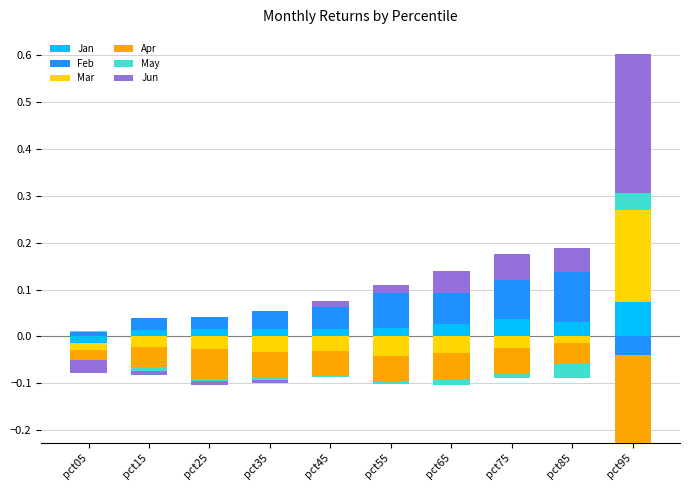

True or false: Feb has a value of 0.1 at pct95.

False